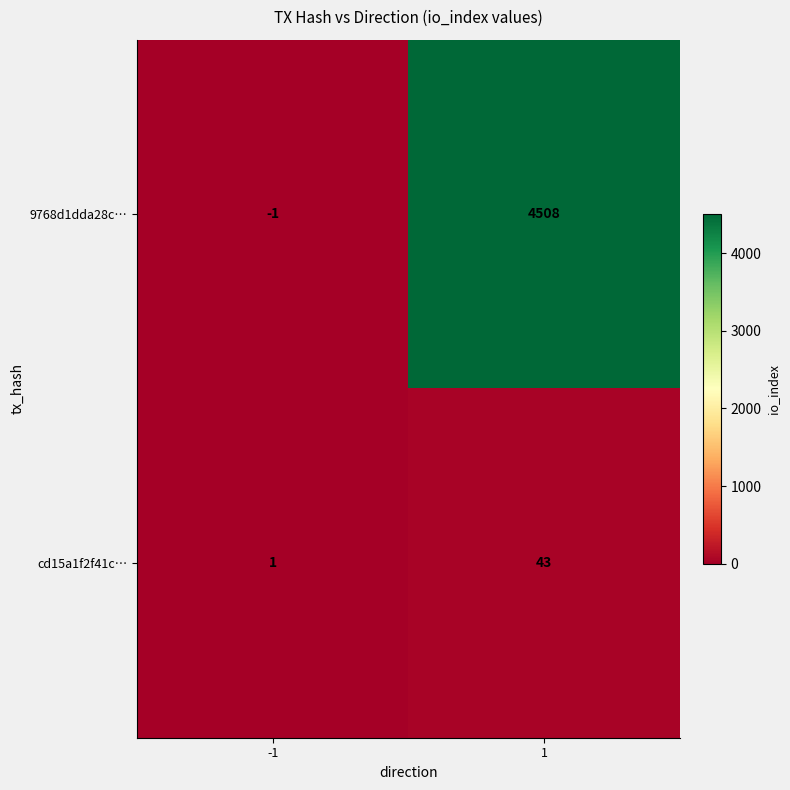

At which category does the chart reach its minimum across all series?

-1